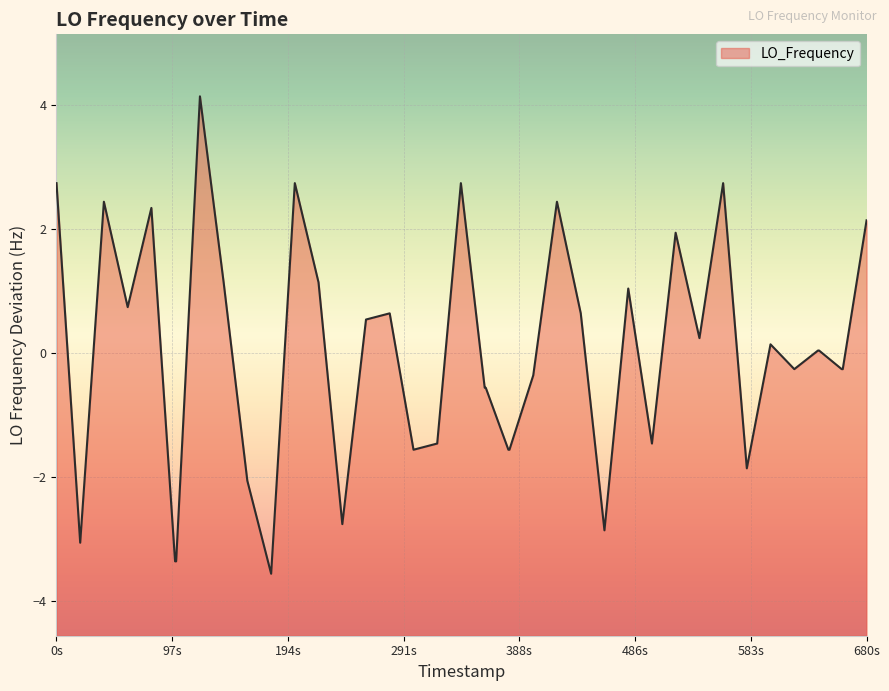

How many values are below zero?

19